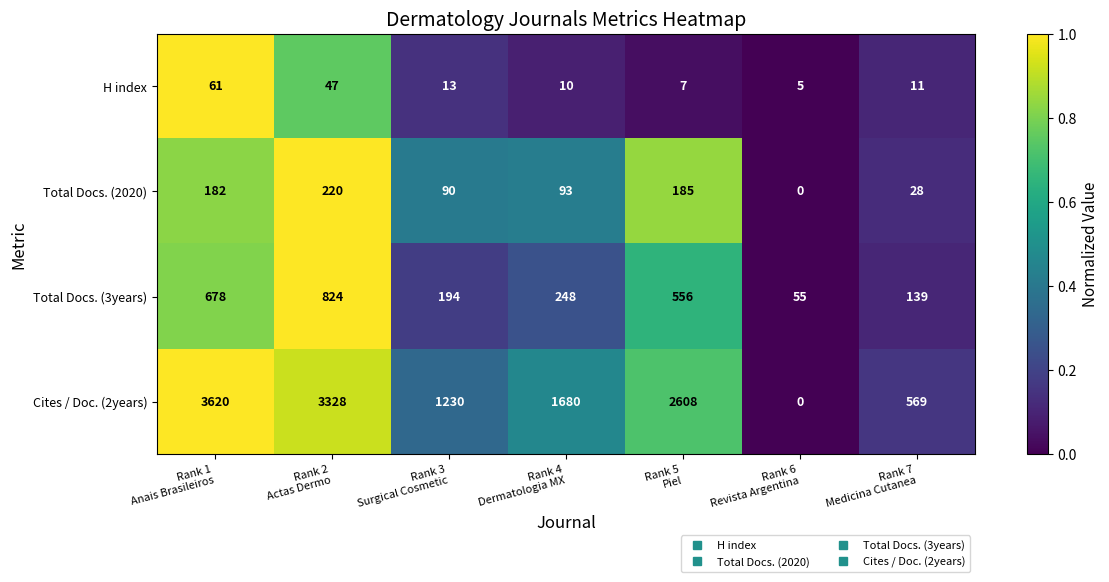

Rank the series by their maximum value, from lowest to highest.

H index, Total Docs. (2020), Total Docs. (3years), Cites / Doc. (2years)